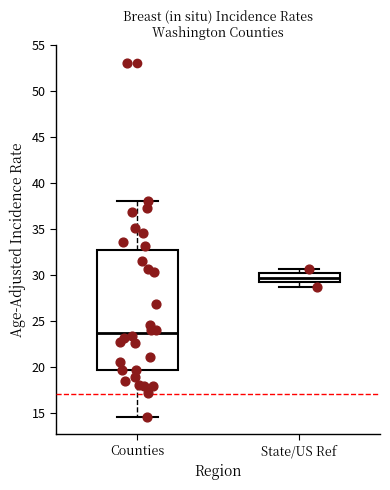

Where is the lower edge of the box for State/US Ref on the y-axis? The values are not printed on the chart, so give them approximately, as read against the axis.

29.0